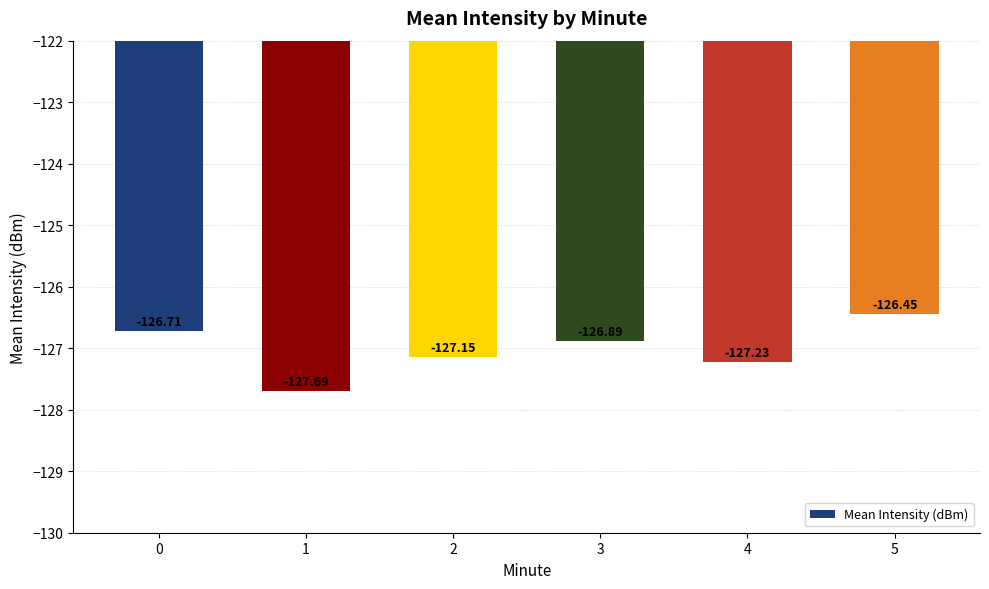

Does the chart contain any negative values?

Yes